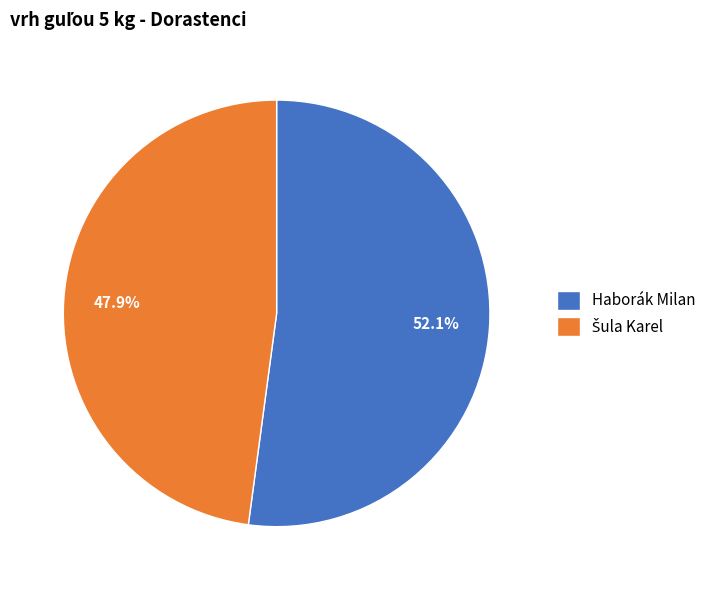

To the nearest percent, what portion does Haborák Milan represent?

52%